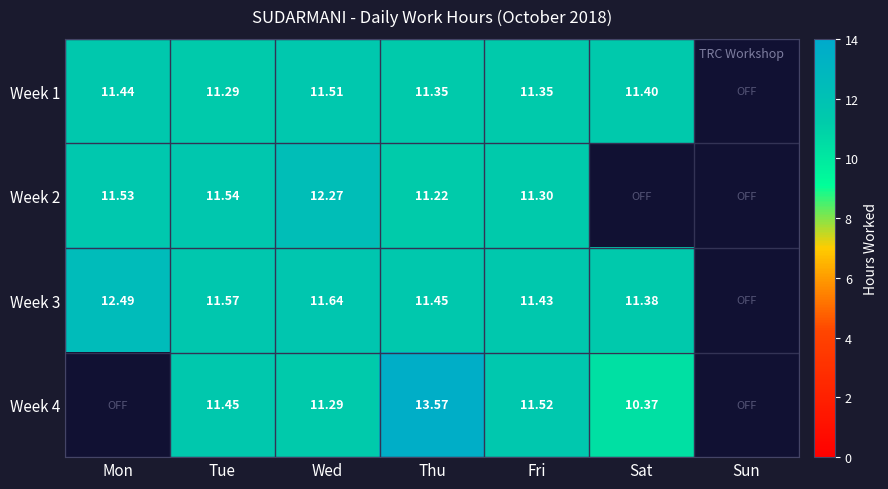

The Week 1 series shows 11.5 at Wed. True or false?

True